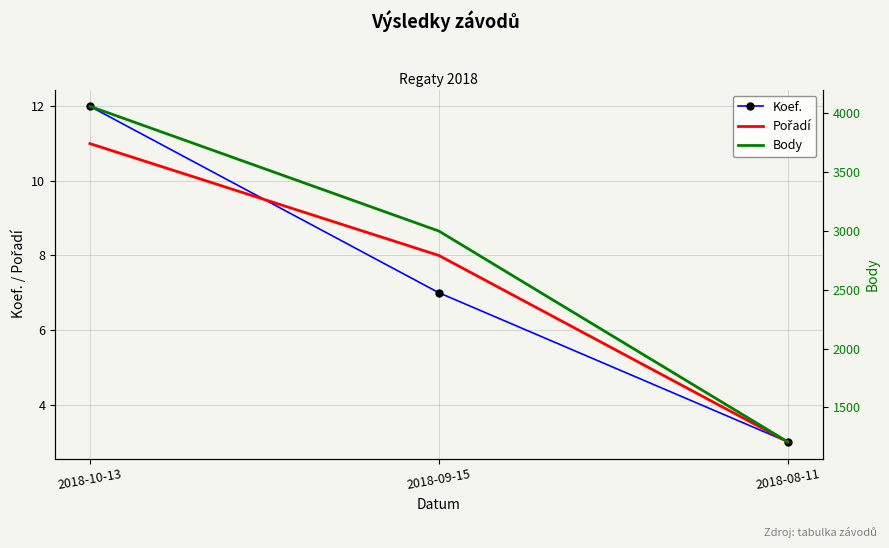

Between 2018-10-13 and 2018-08-11, which series saw the biggest shift?

Body